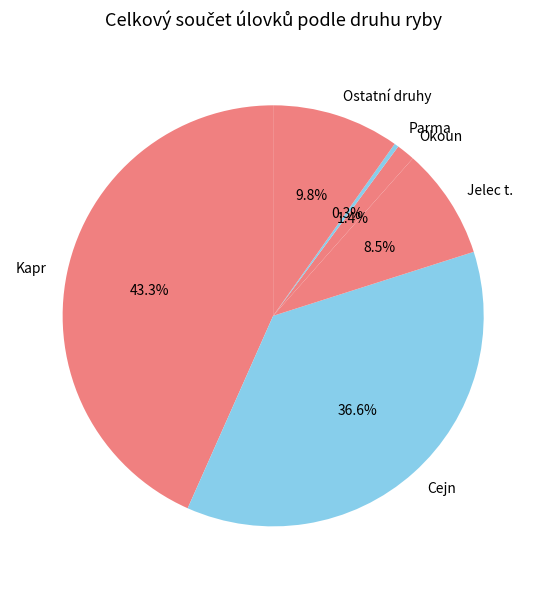

Rank the categories by value from lowest to highest.

Parma, Okoun, Jelec t., Ostatní druhy, Cejn, Kapr